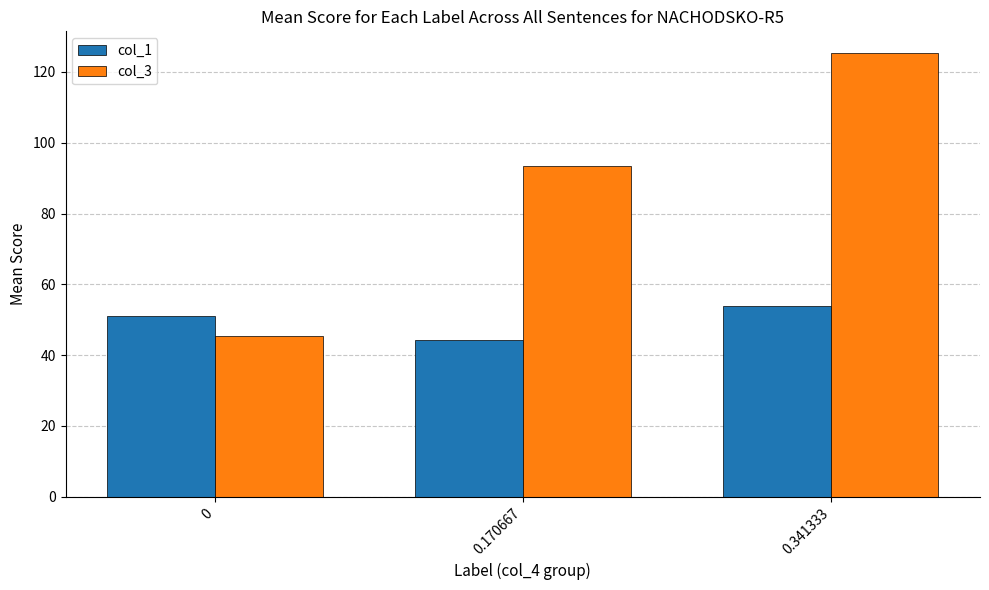

What is the spread (max minus min) of values at 0?

5.7